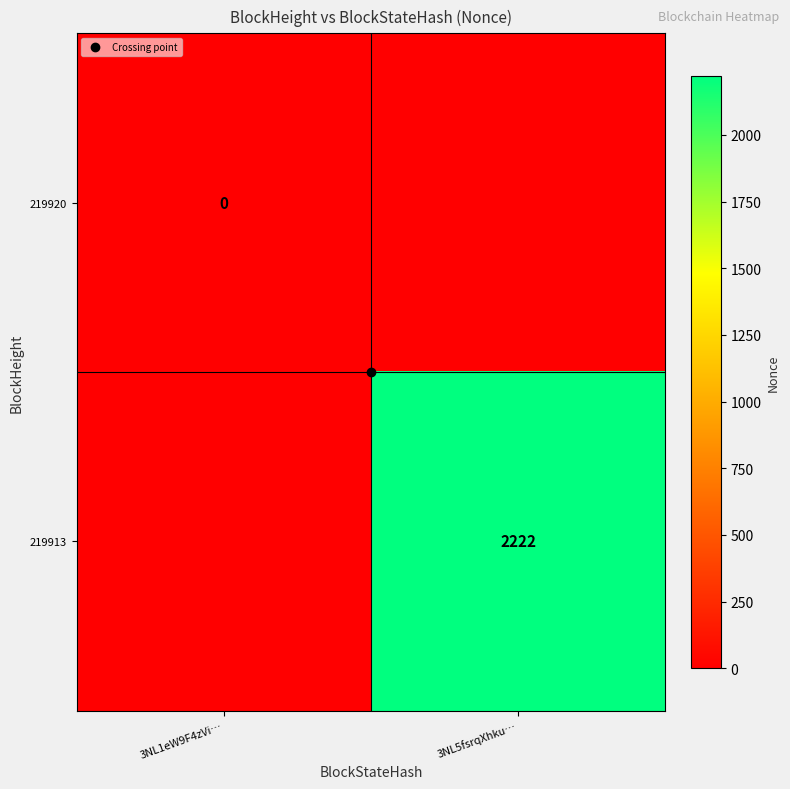

How many positive values does the 219913 series have?

1